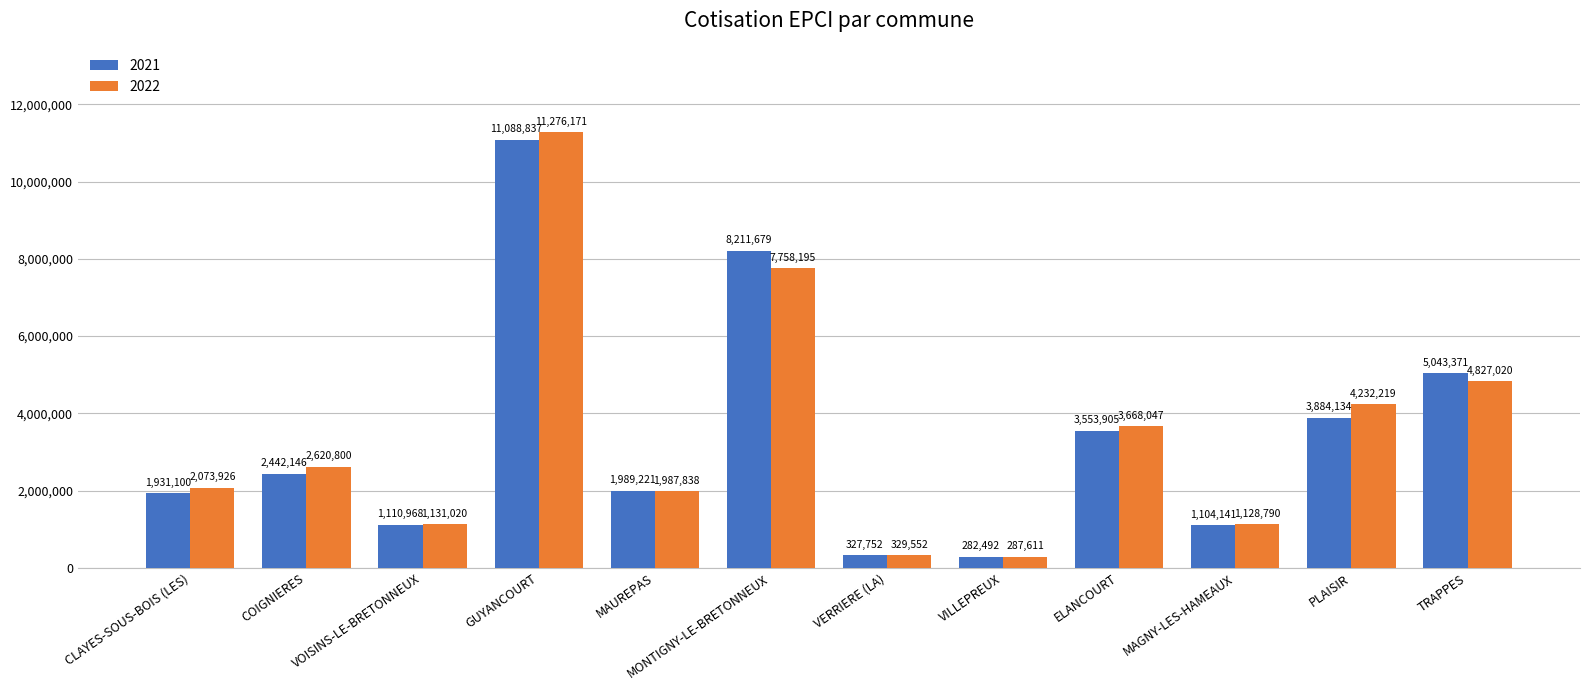

What is the label of the 7th bar from the right?

MONTIGNY-LE-BRETONNEUX